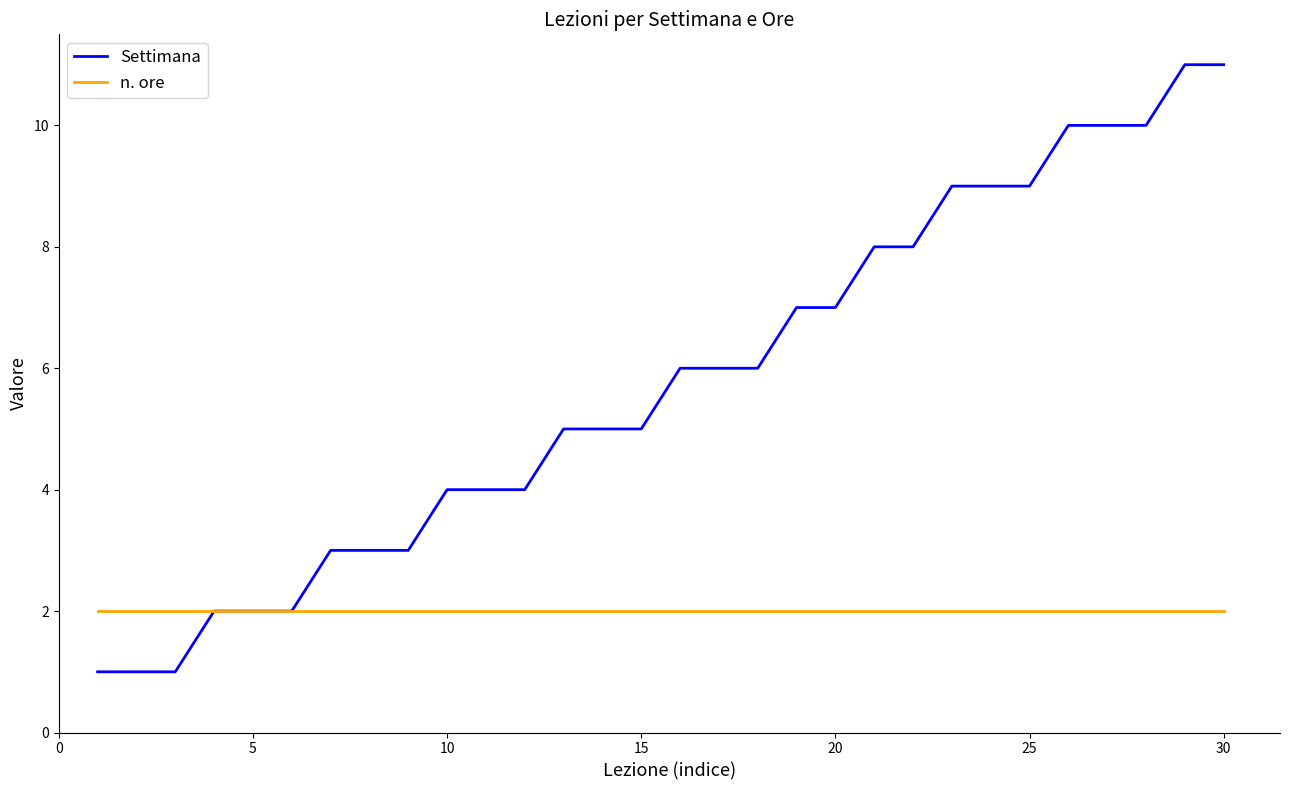

Which series has the largest total across all categories?

Settimana